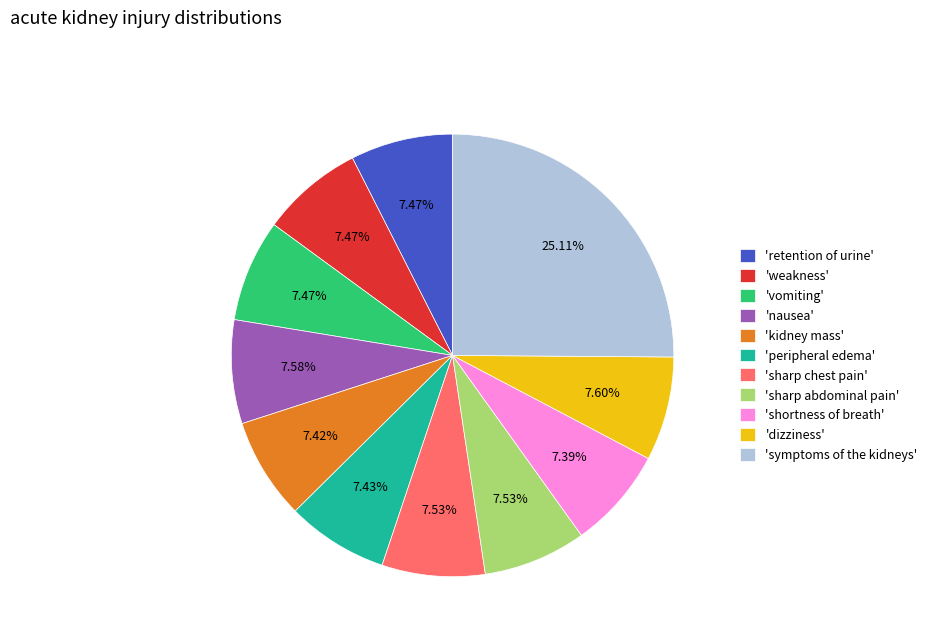

Approximately how many times larger is the value at 'shortness of breath' compared to 'retention of urine'?

1.0